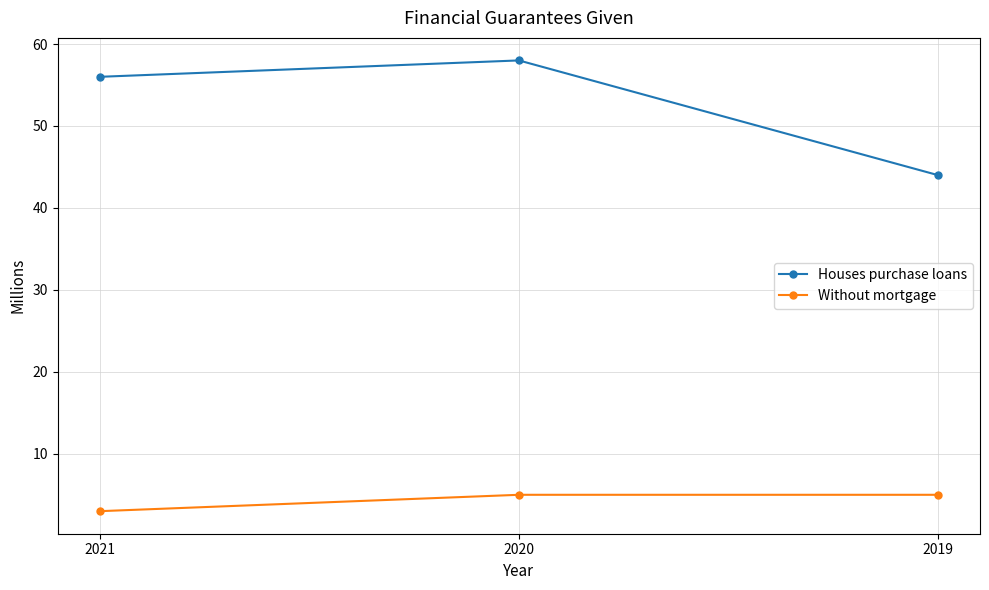

Which category has the lowest value in the Without mortgage series?

2021